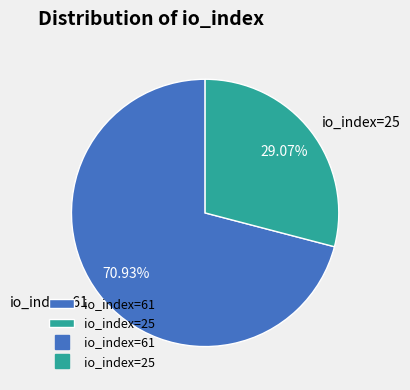

What is the smallest slice in the pie chart?

io_index=25